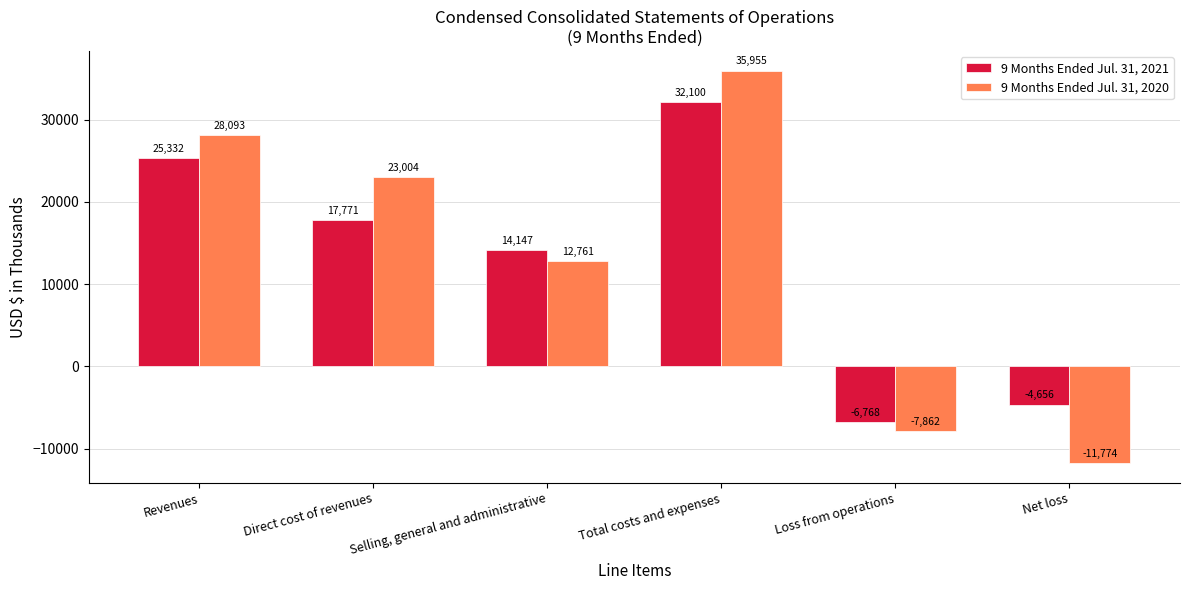

What is the value of the 9 Months Ended Jul. 31, 2021 bar at the 4th from the left?

32100